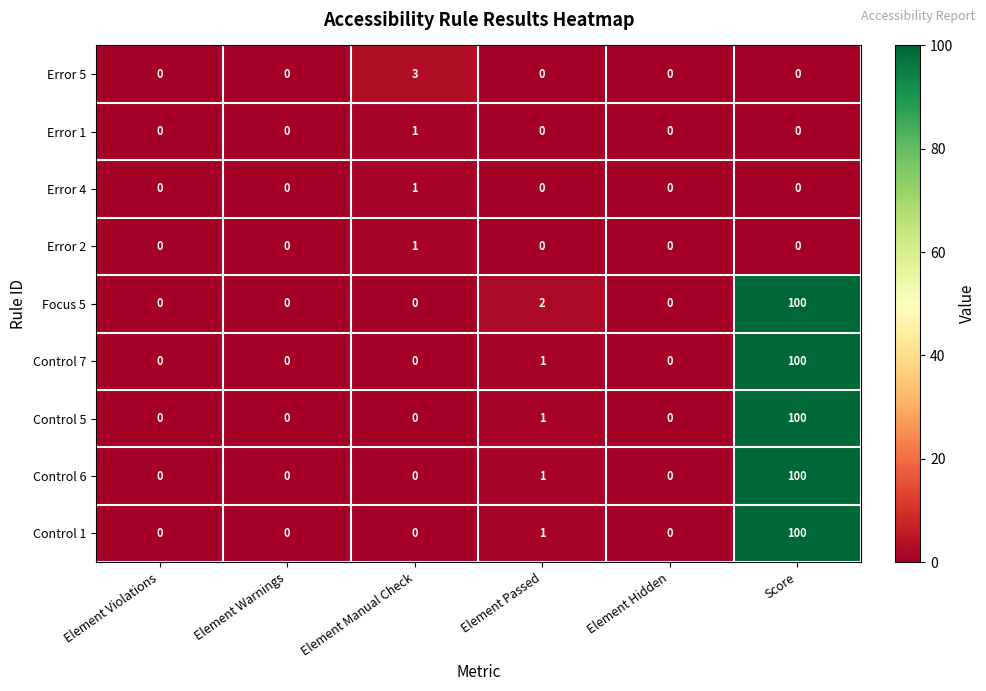

What is the difference between the maximum and minimum values in the Focus 5 series?

100